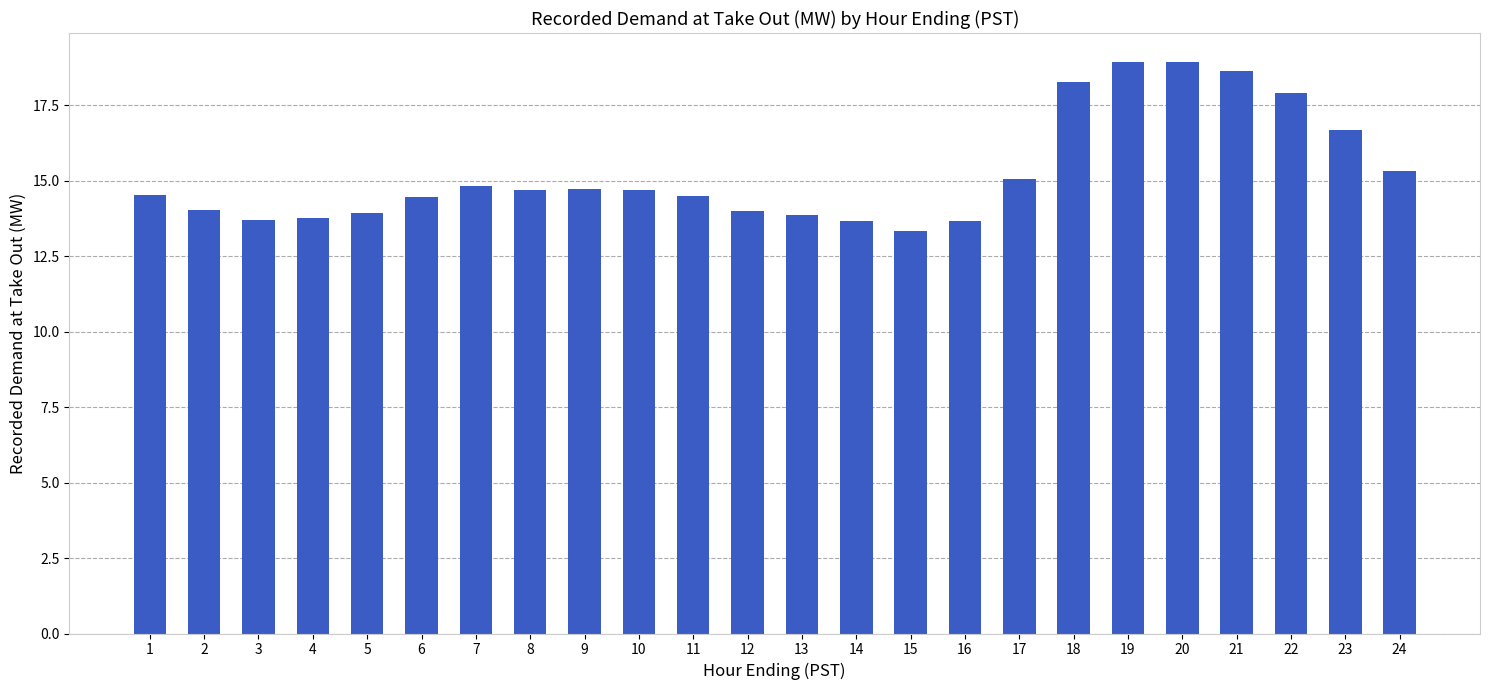

What is the value of the 3rd bar from the left?

13.7